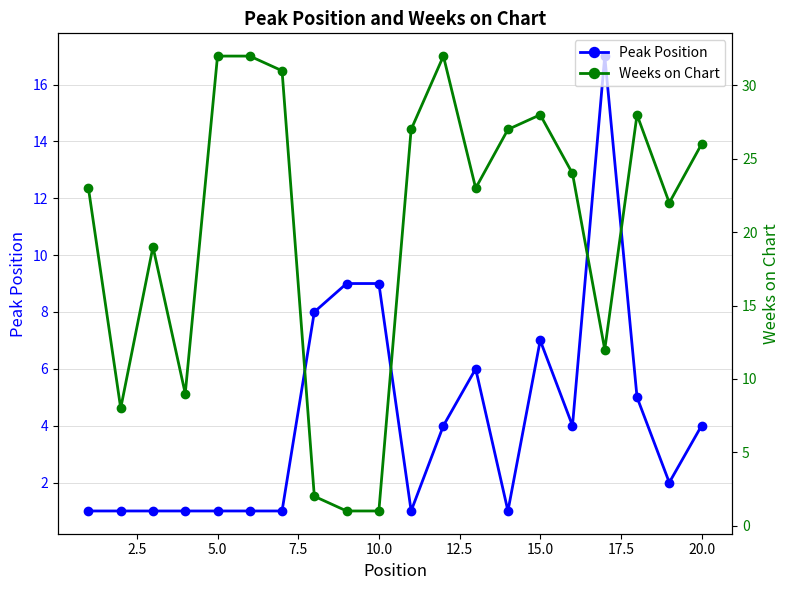

Is it true that Peak Position equals 7 at 15.0?

True